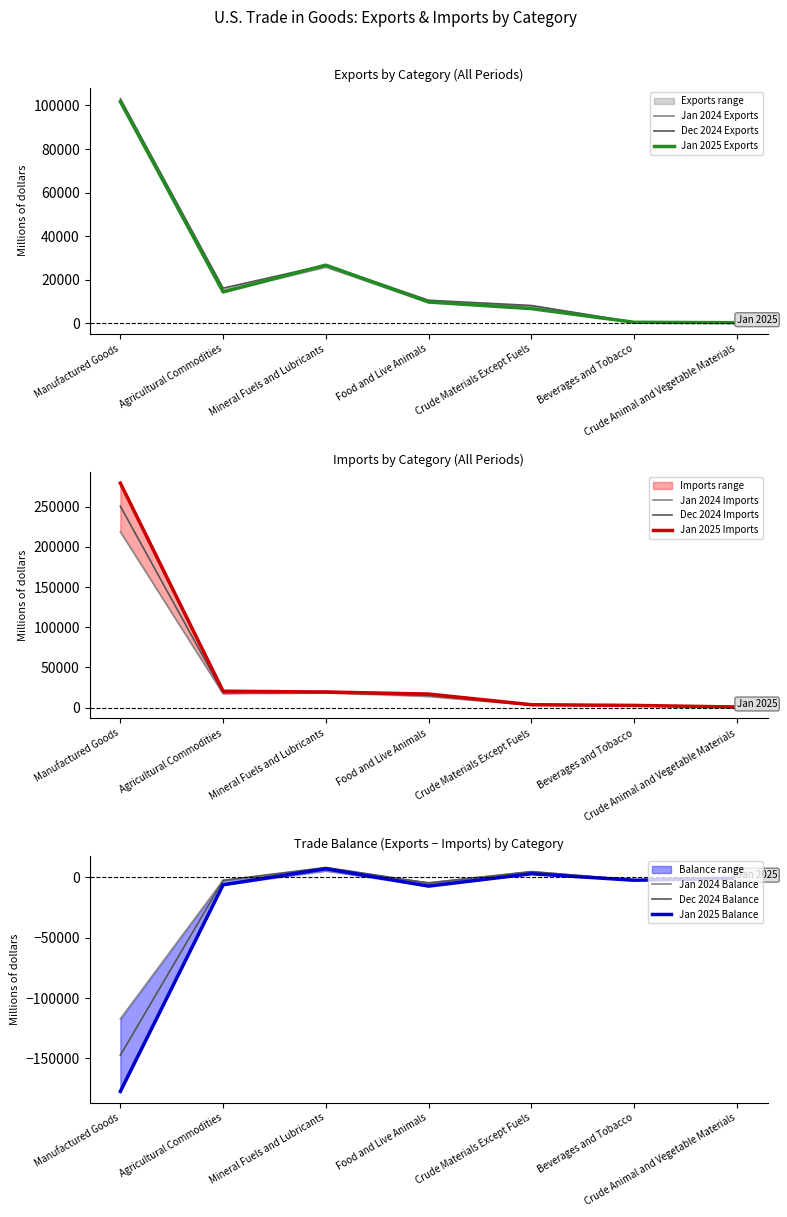

The Jan 2024 Exports series shows 265 at Crude Animal and Vegetable Materials. True or false?

True